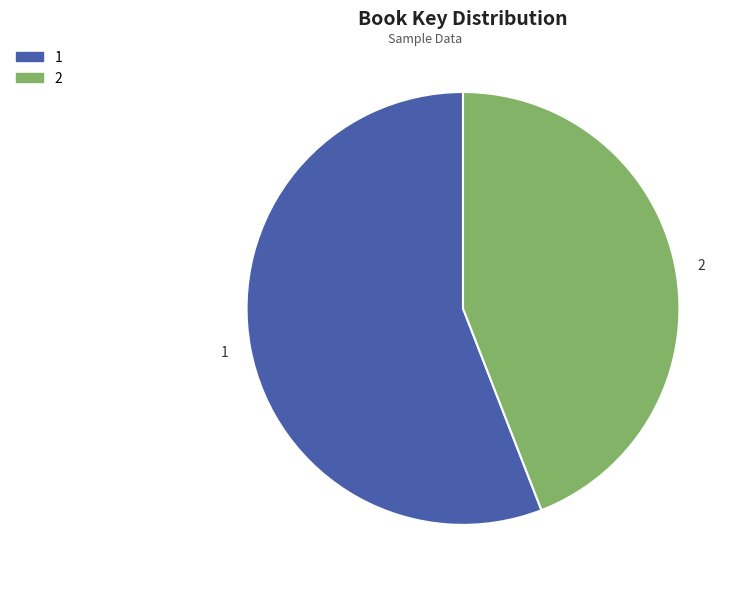

Between 1 and 2, which is larger?

1